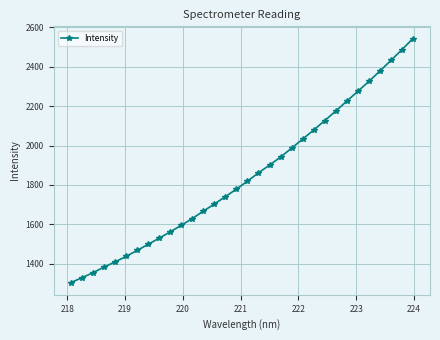

What is the value of the 19th point from the left?

1900.5